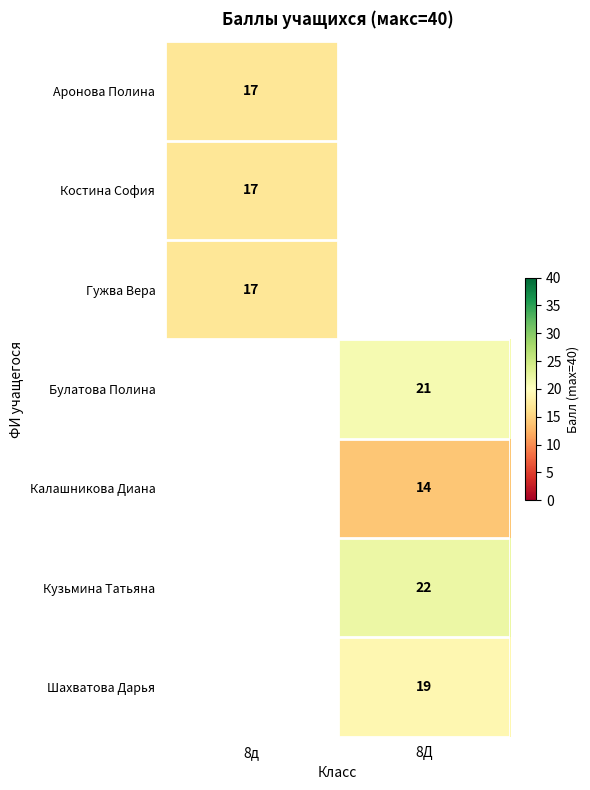

Is it true that Аронова Полина equals 17 at 8д?

True